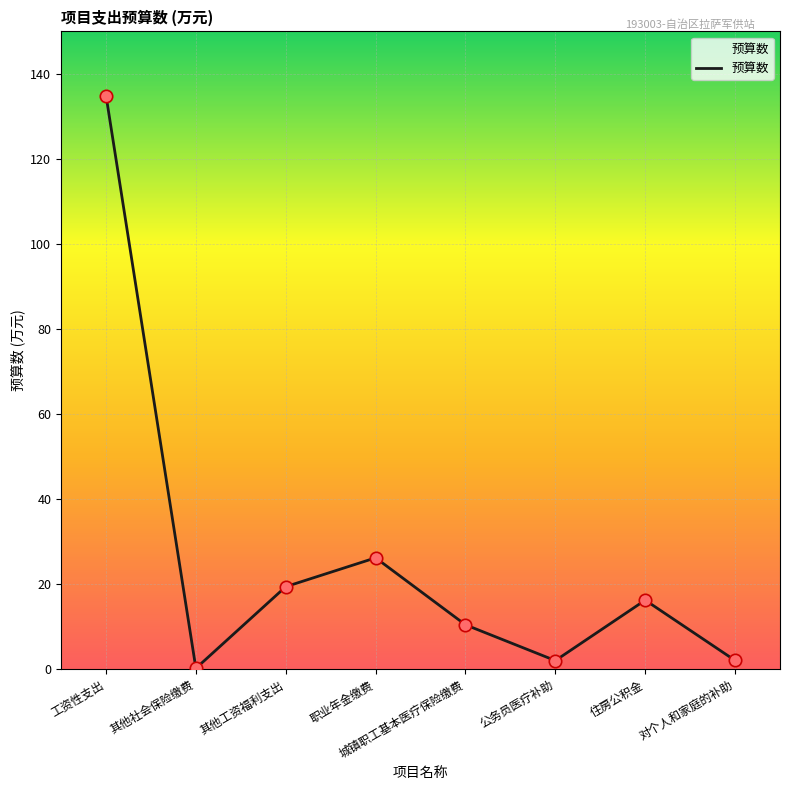

Which has a higher value, 其他工资福利支出 or 职业年金缴费?

职业年金缴费